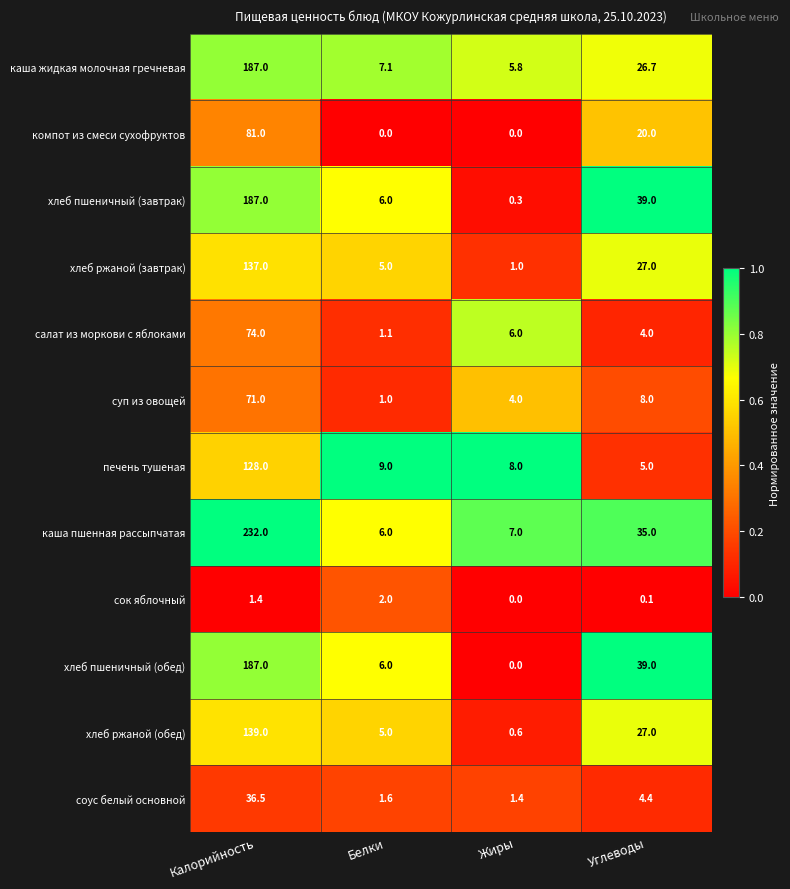

What is the difference between the second highest and second lowest values in the сок яблочный series?

1.3